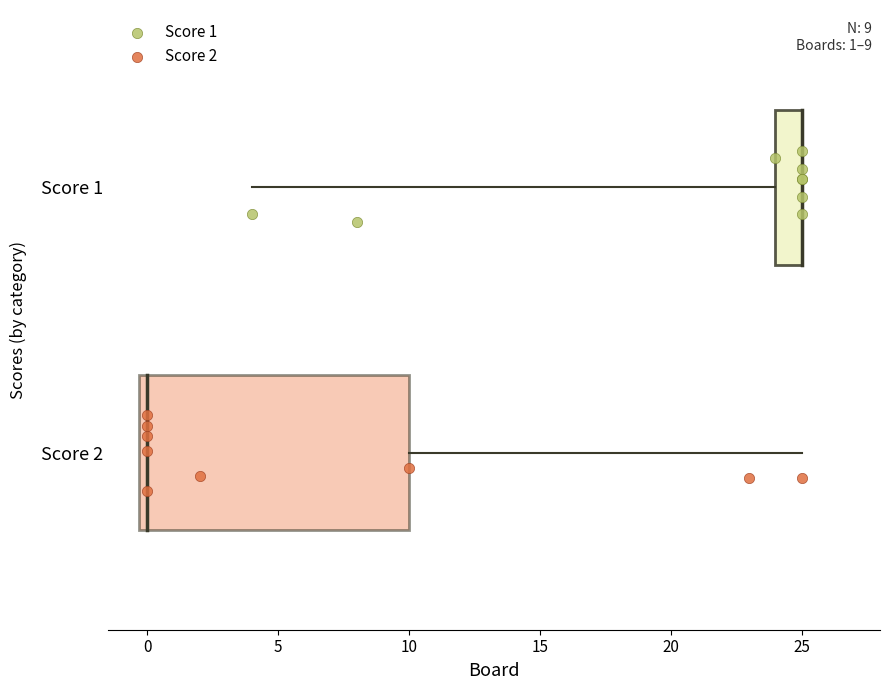

What are all the series names shown in the legend?

Score 1, Score 2